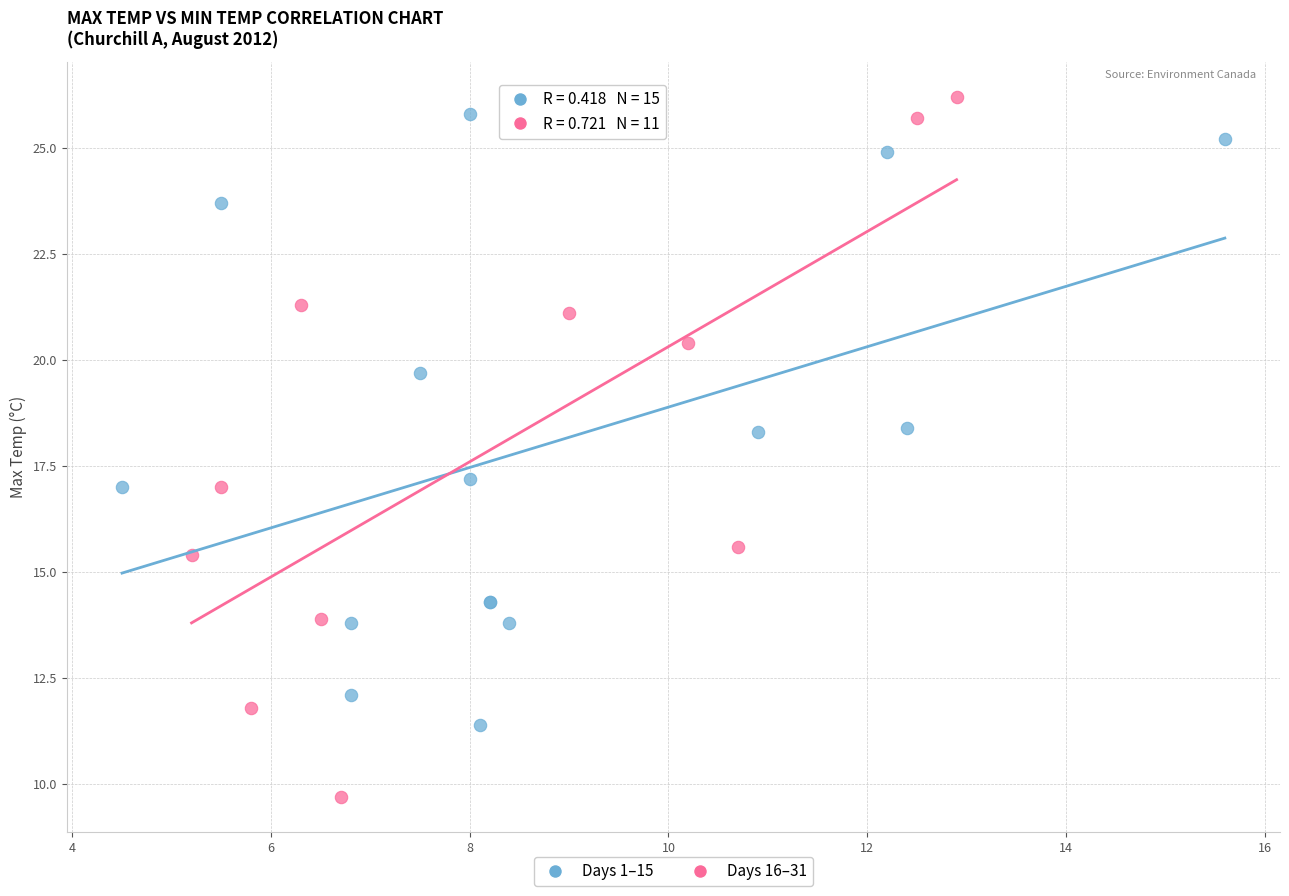

Which series has the widest spread of Y values?

Days 16–31